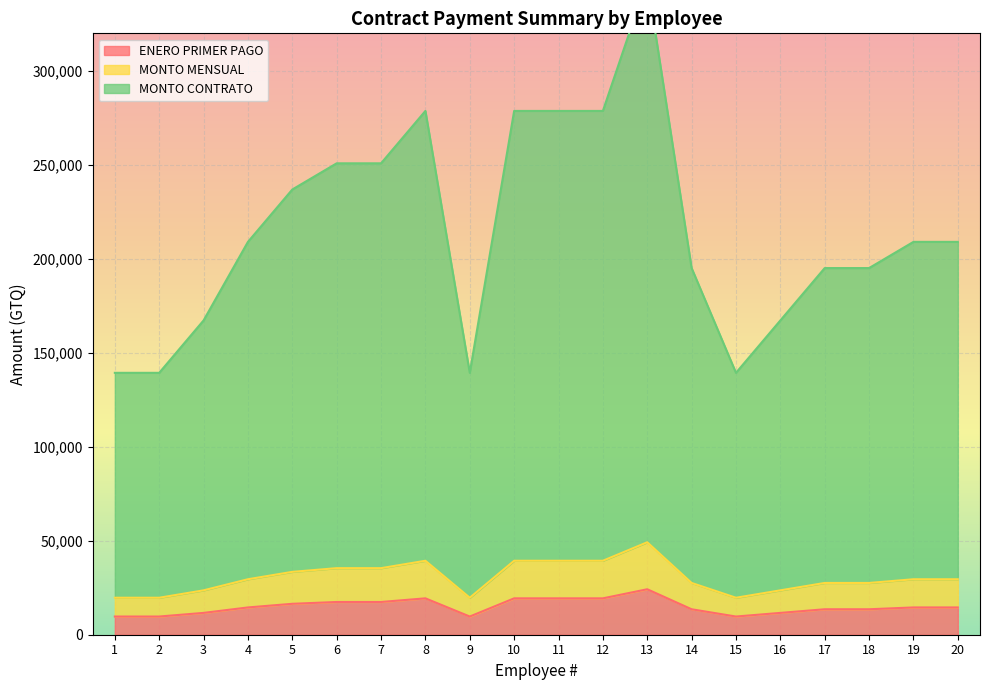

The value of ENERO PRIMER PAGO at 9 is 9677.4. True or false?

True